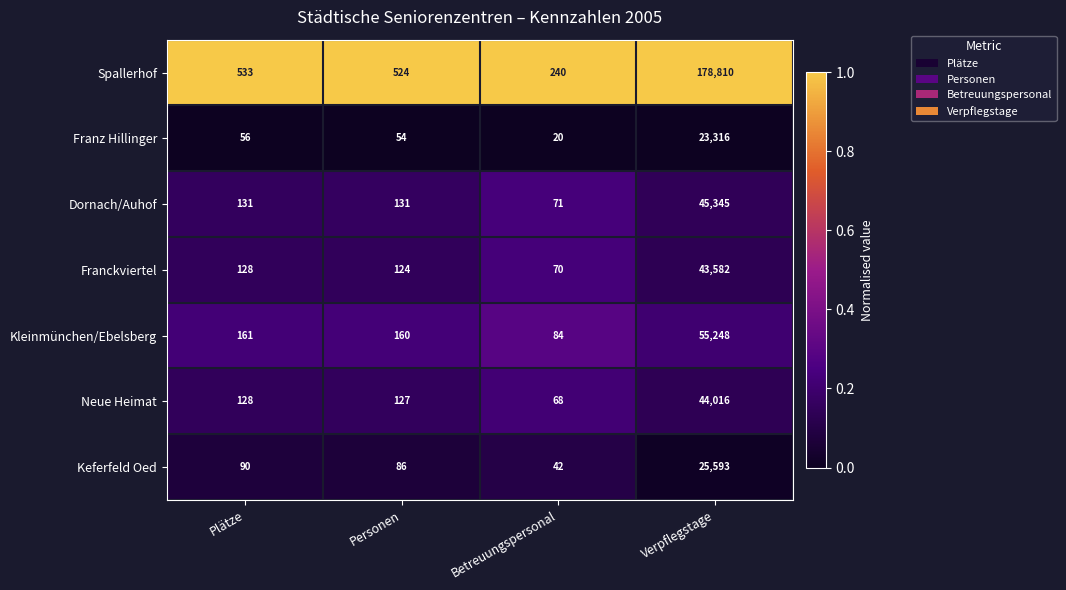

List the series in order of their peak value, lowest first.

Franz Hillinger, Keferfeld Oed, Franckviertel, Neue Heimat, Dornach/Auhof, Kleinmünchen/Ebelsberg, Spallerhof